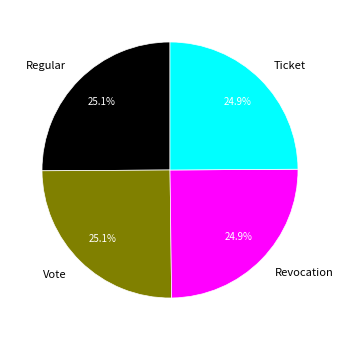

How many segments does this pie chart have?

4